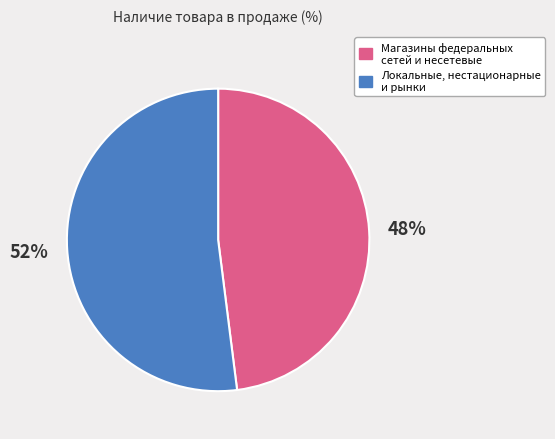

To the nearest percent, what is the difference between the largest and smallest slice percentages?

4%